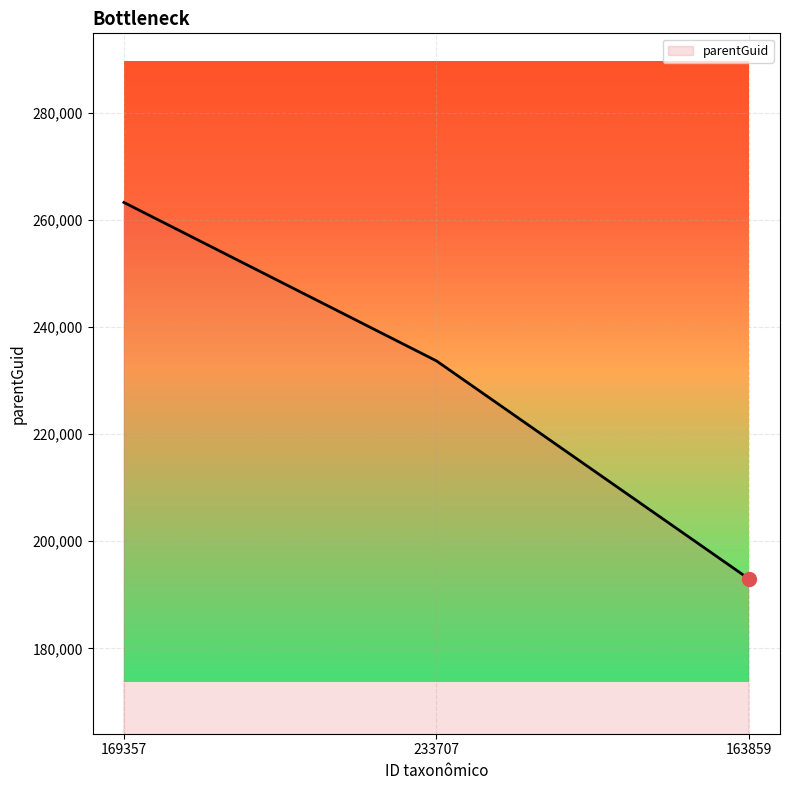

List the labels in order of value, smallest first.

163859, 233707, 169357